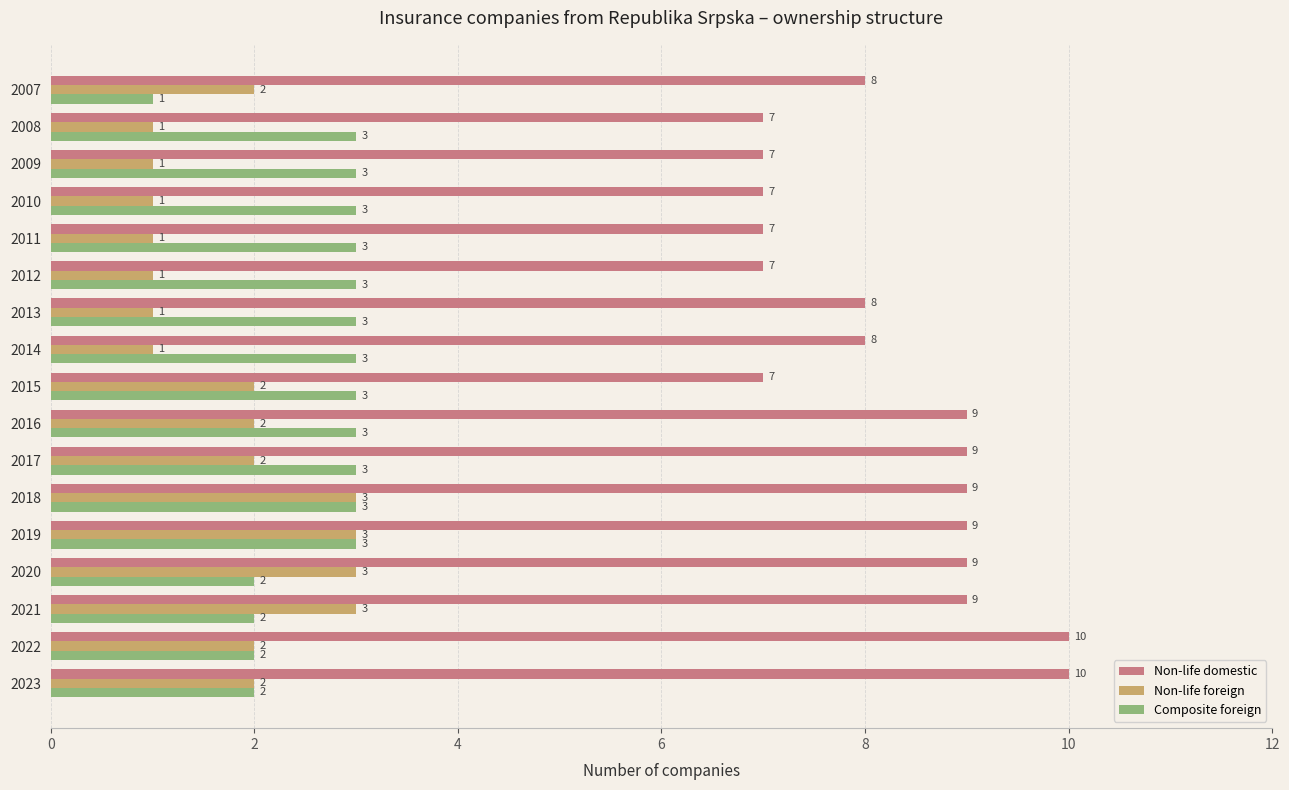

What is the spread (max minus min) of values at 2007?

7